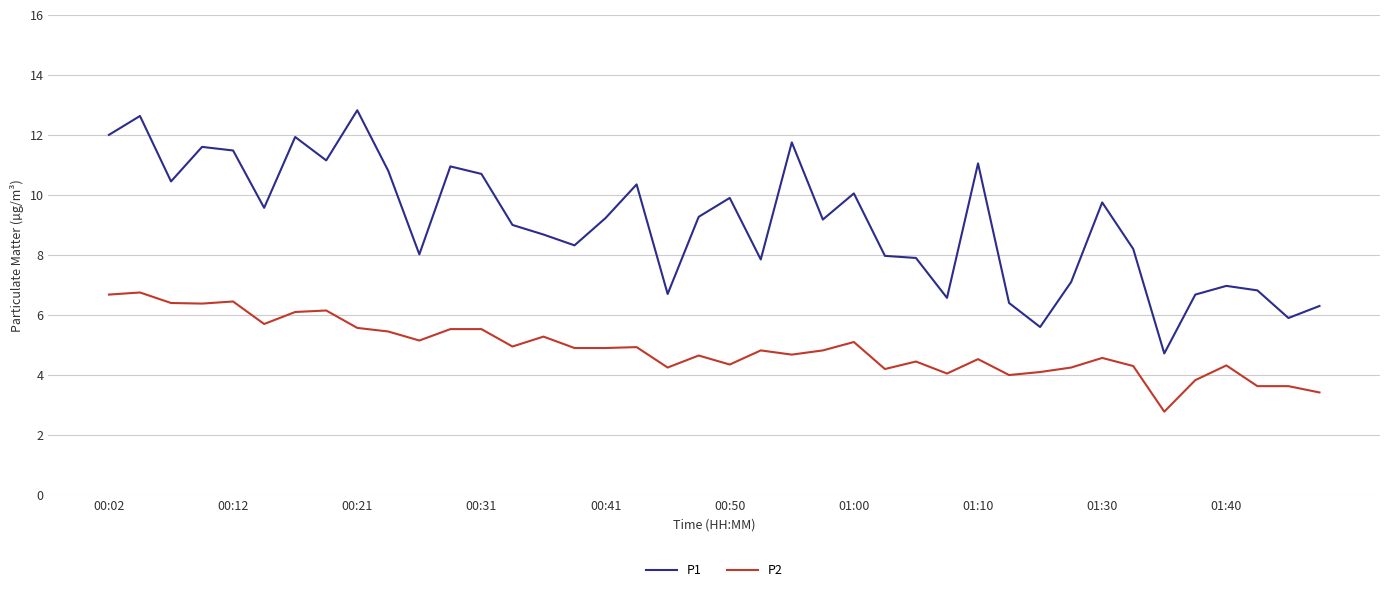

Which series has the widest spread of values?

P1